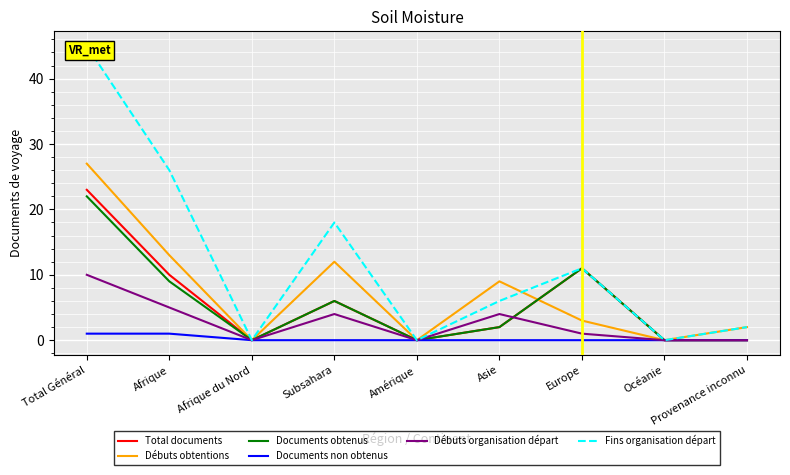

The value of Débuts organisation départ at Subsahara is 2. True or false?

False